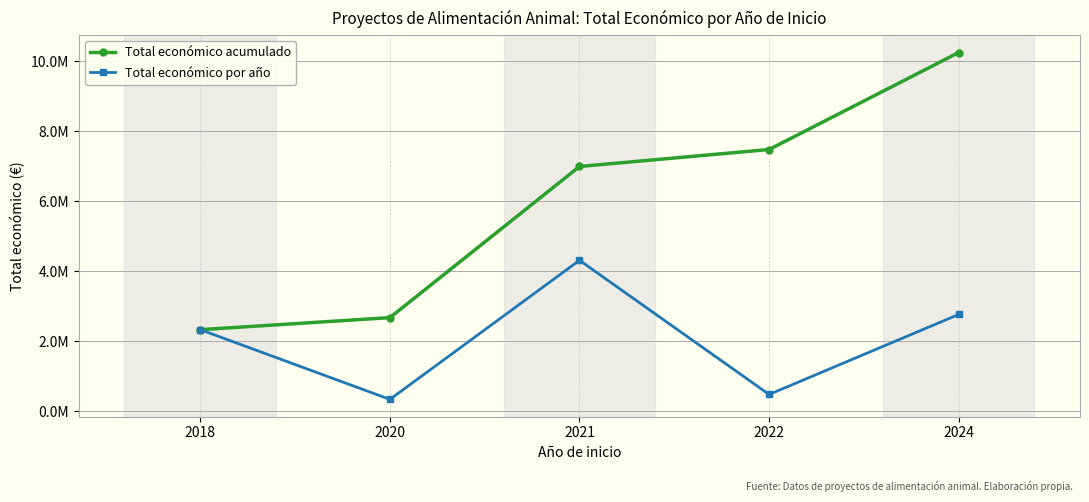

Between 2020 and 2024, which series saw the biggest shift?

Total económico acumulado